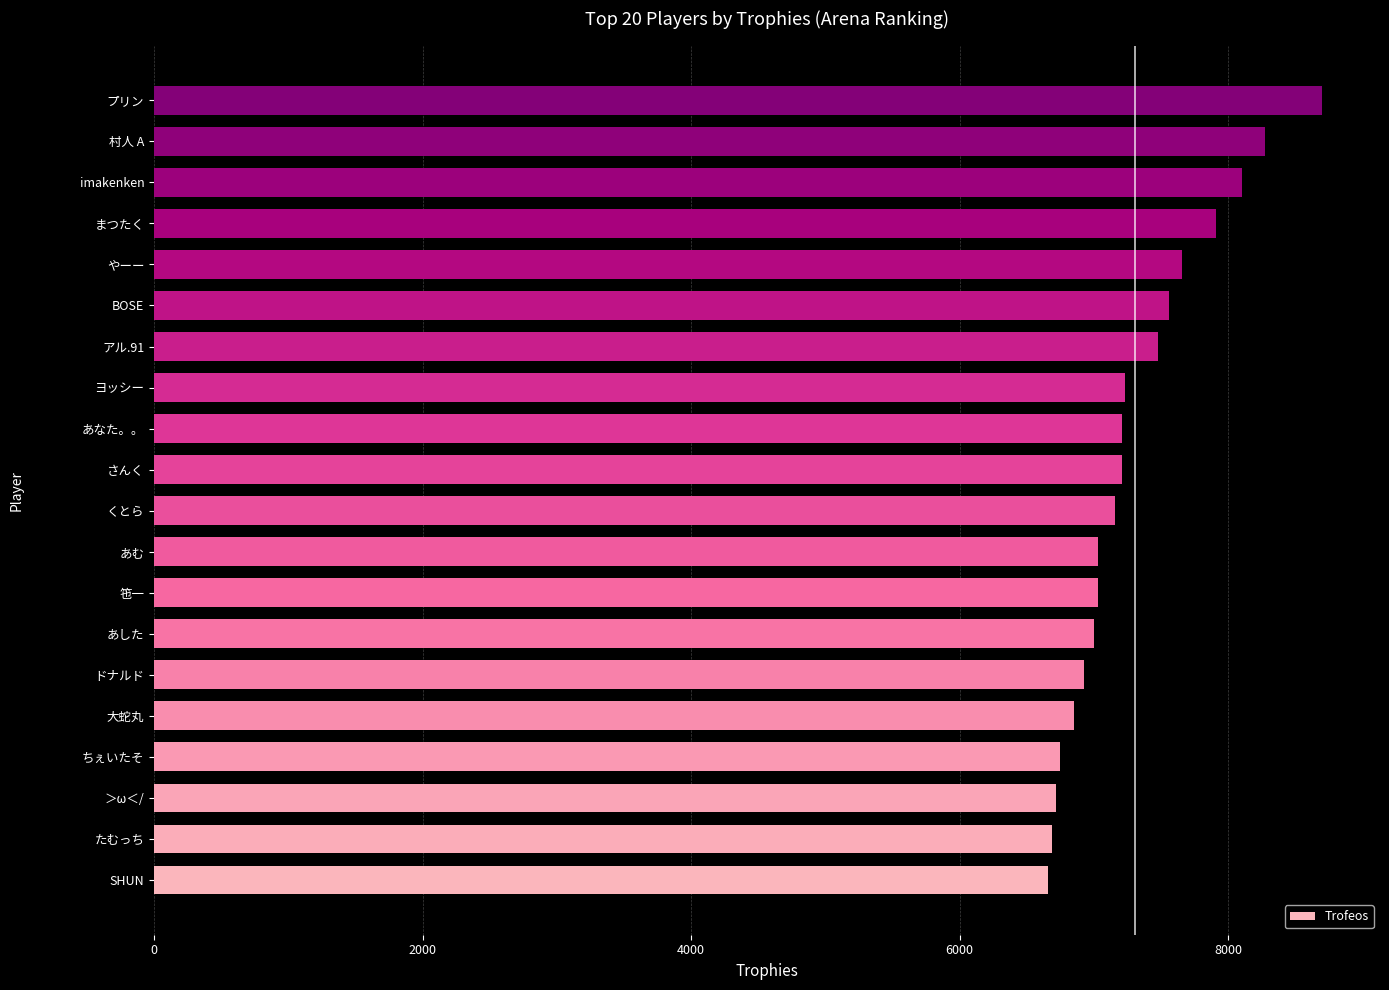

Which has a higher value, 村人 A or 竾一?

村人 A